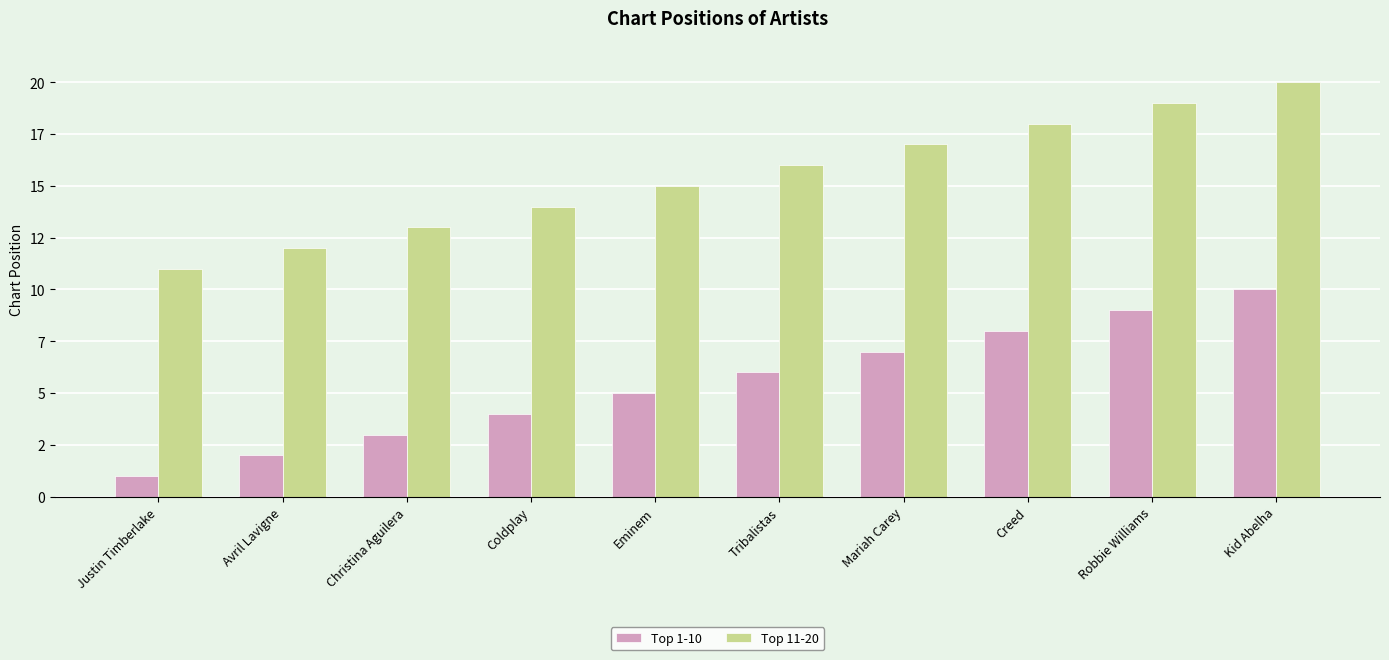

Is the value of Top 11-20 at Christina Aguilera greater than the value of Top 1-10 at Mariah Carey?

Yes